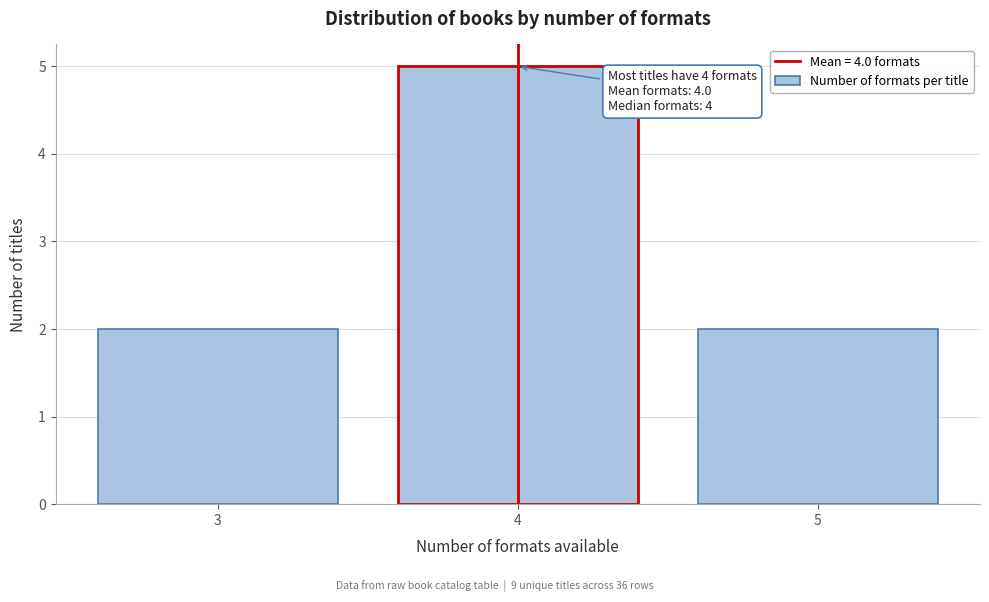

Reading left to right, list all the values displayed in this chart.

3=2	4=5	5=2